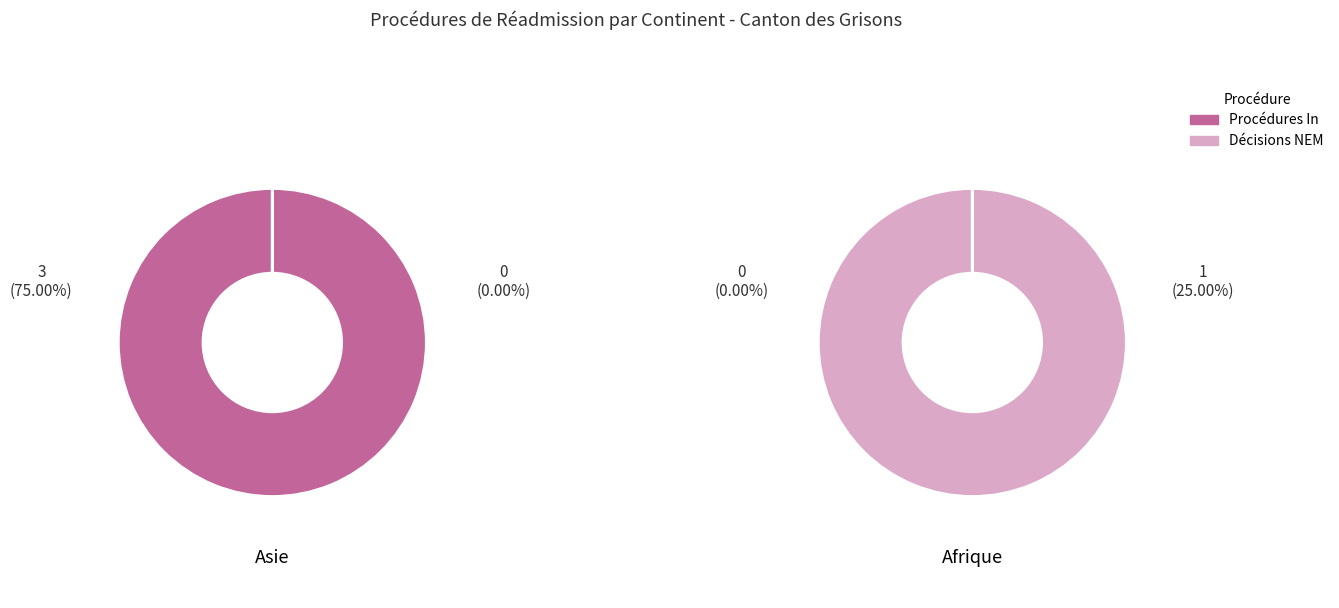

What percentage is the Asie slice, to the nearest percent?

100%